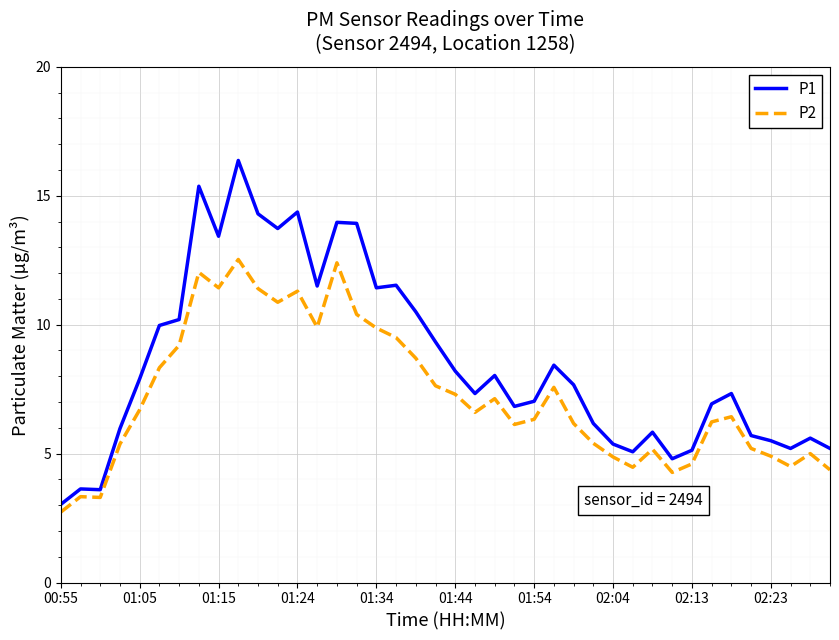

True or false: P2 and P1 cross at least once.

False